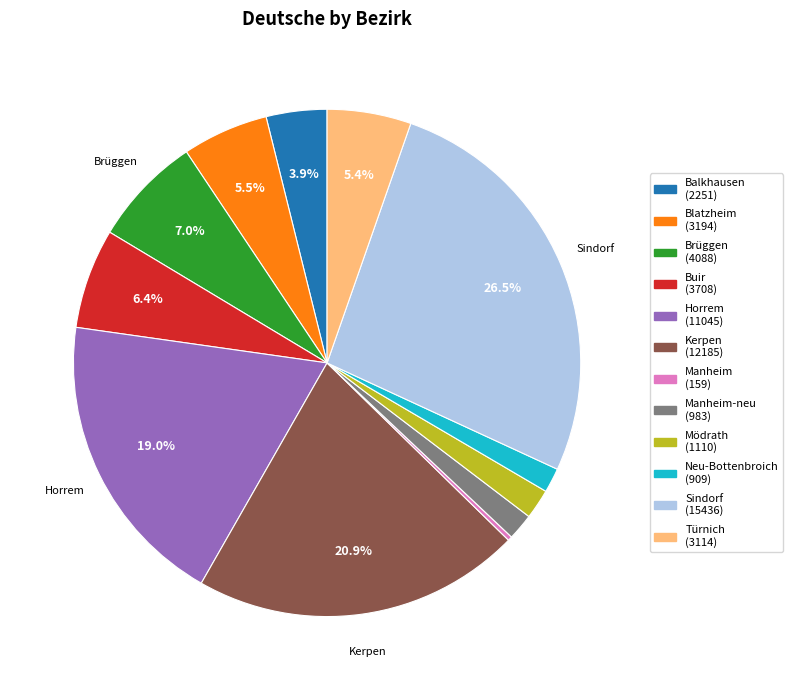

Is there a majority slice in this chart?

No